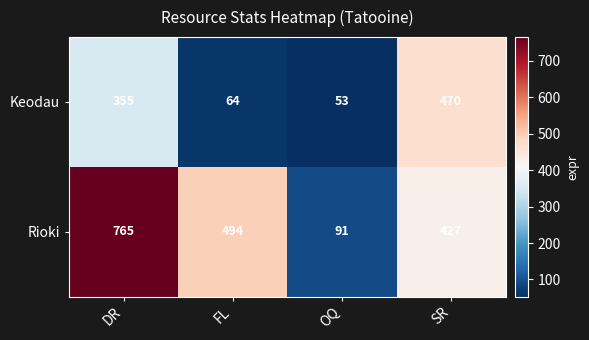

At how many categories does at least one series exceed 694?

1